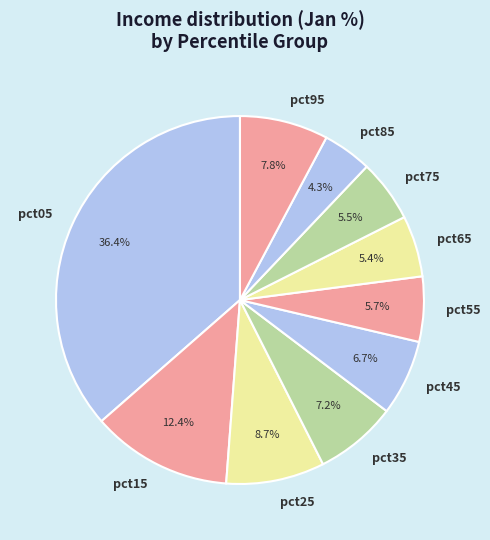

What is the smallest slice in the pie chart?

pct85